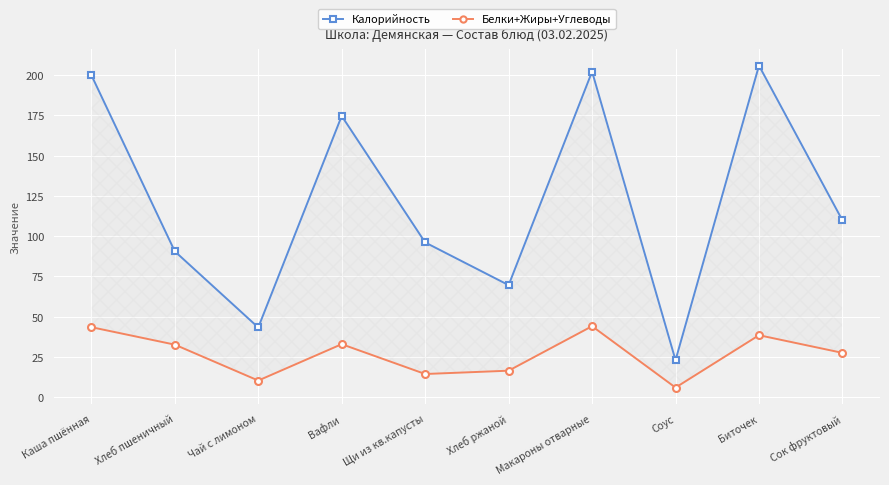

What is the spread (max minus min) of values at Хлеб пшеничный?

57.9